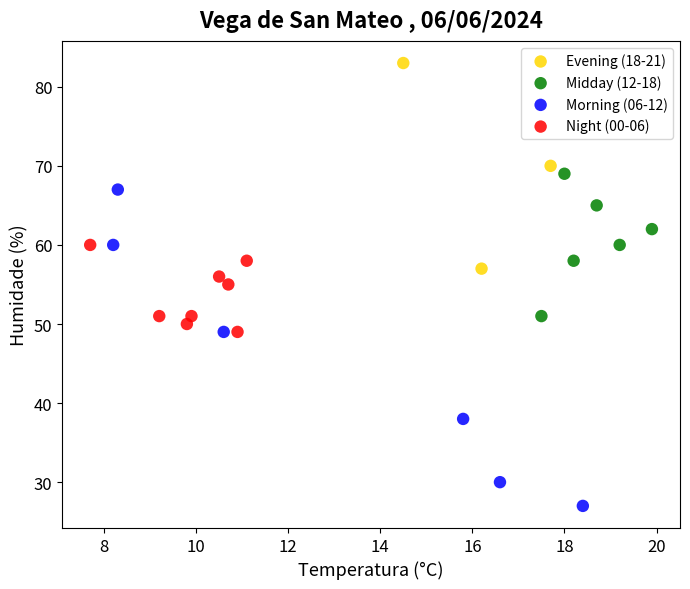

Which series contains the highest Y value?

Evening (18-21)